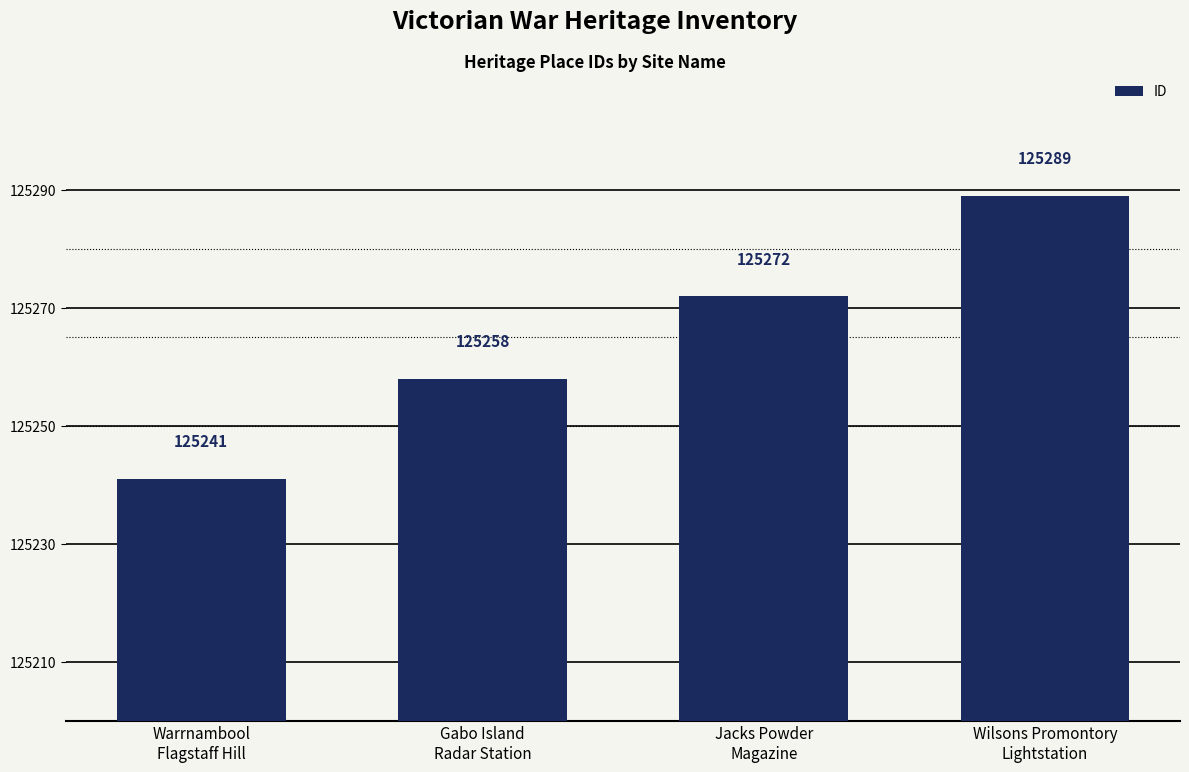

What is the label of the 3rd bar from the right?

Gabo Island
Radar Station